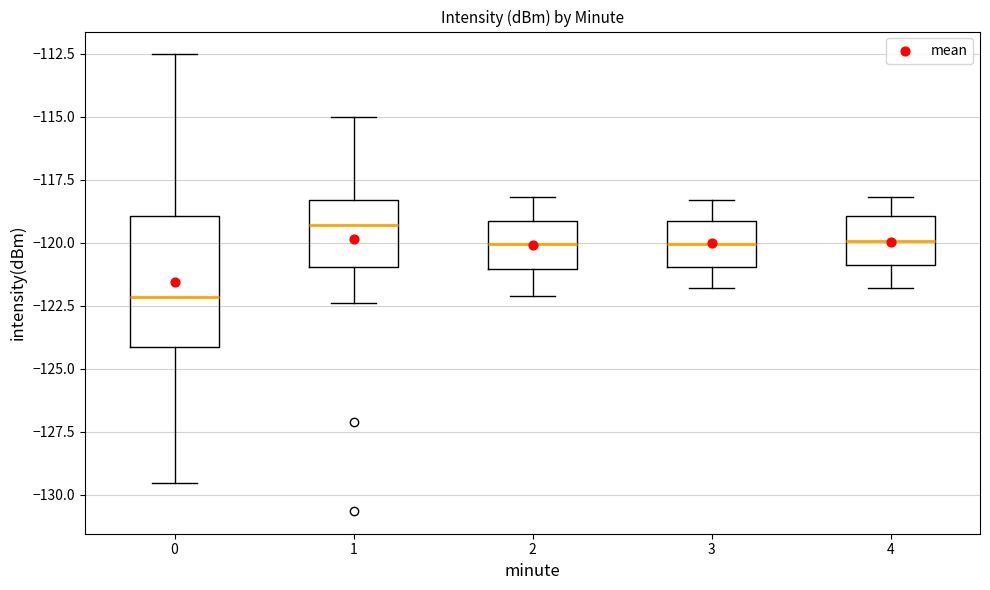

Where is the lower edge of the box at x = 1 on the y-axis? The values are not printed on the chart, so give them approximately, as read against the axis.

-121.0